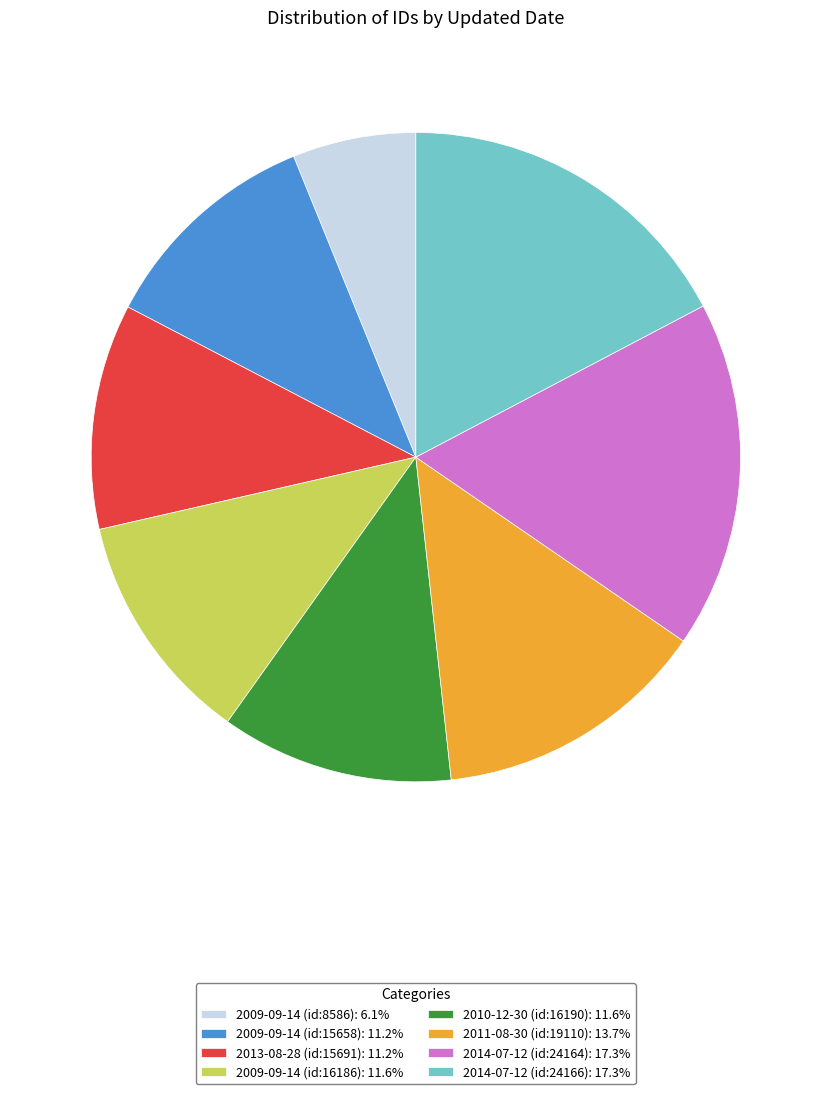

Approximately how many times larger is the value at 2009-09-14 (id:15658): 11.2% compared to 2013-08-28 (id:15691): 11.2%?

1.0